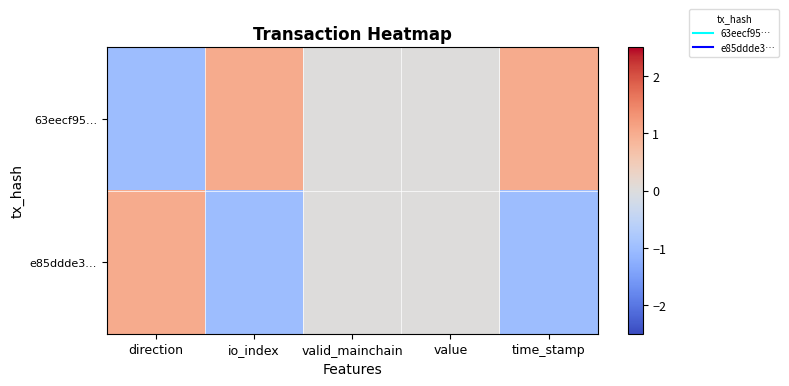

Rank the series at value from lowest to highest value.

63eecf95…, e85ddde3…